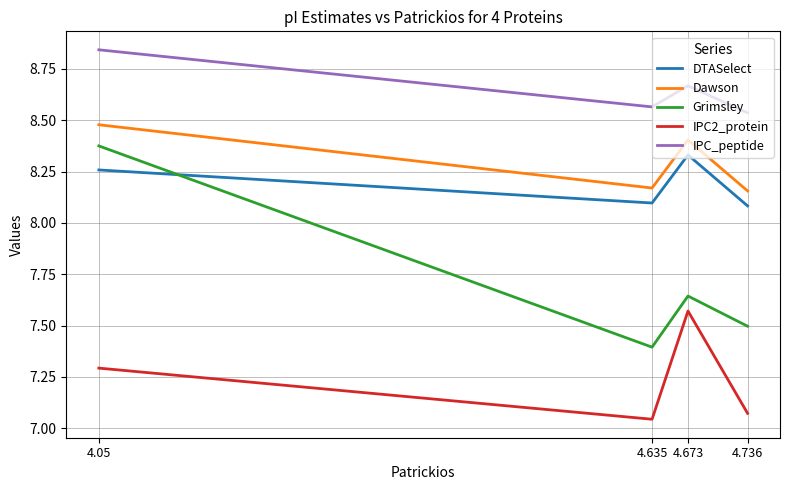

Read the Grimsley value at 4.736.

7.5